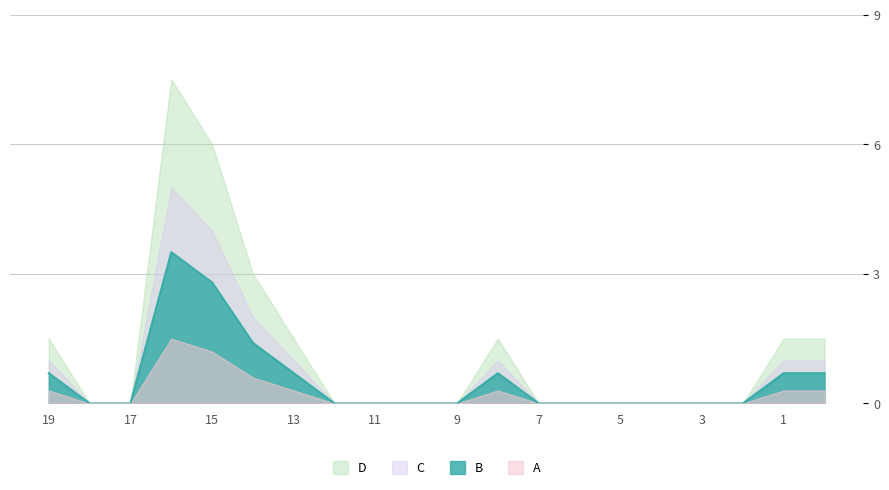

Which series has the largest total across all categories?

D